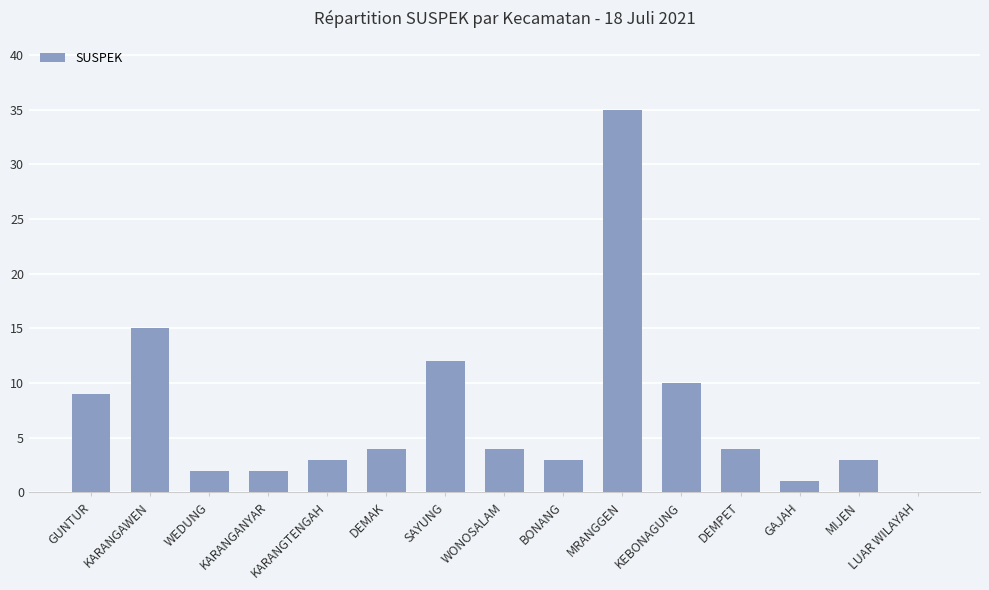

What is the sum of the values at KEBONAGUNG and MRANGGEN?

45